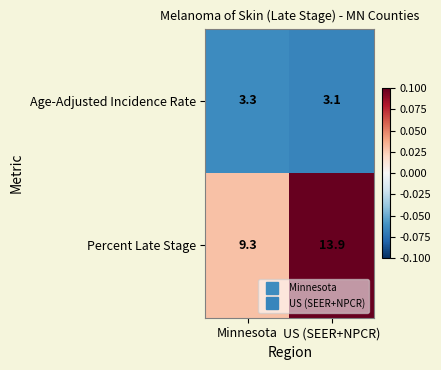

Is the value of Percent Late Stage at Minnesota greater than the value of Age-Adjusted Incidence Rate at US (SEER+NPCR)?

Yes